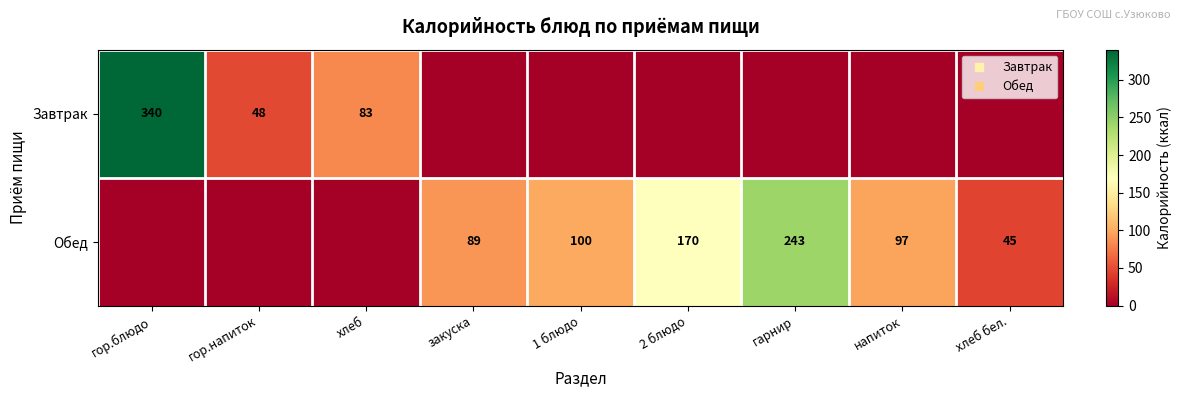

Is the value of Обед at напиток greater than the value of Завтрак at гор.блюдо?

No